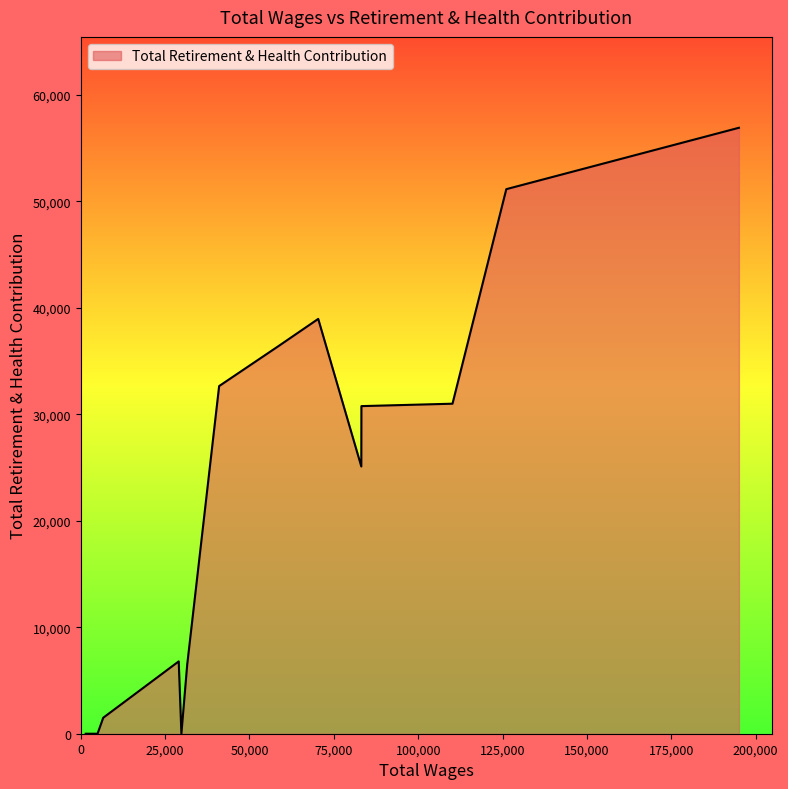

What is the difference between the maximum and minimum values?

56898